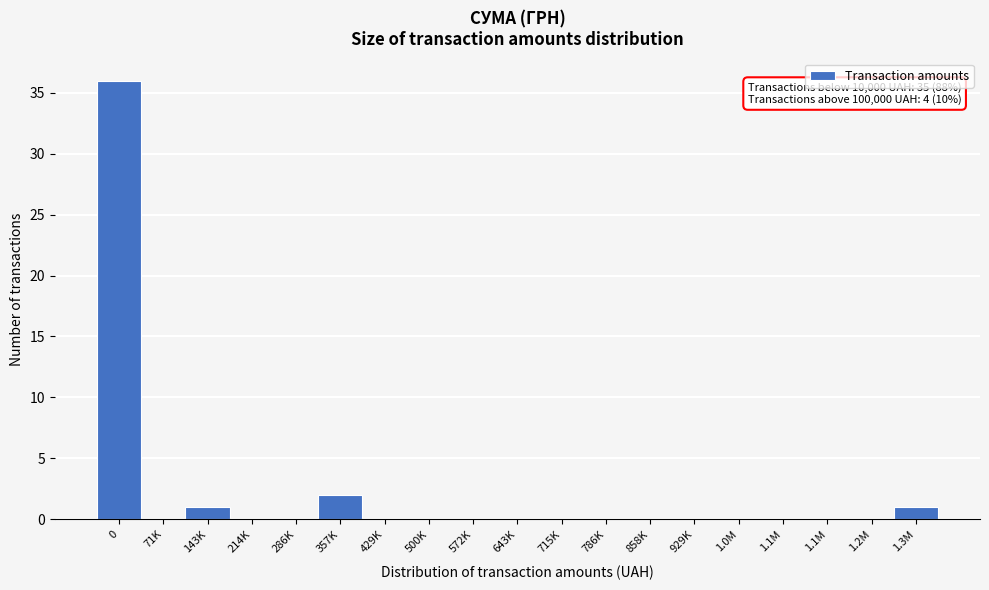

How many distinct data groups are displayed?

1